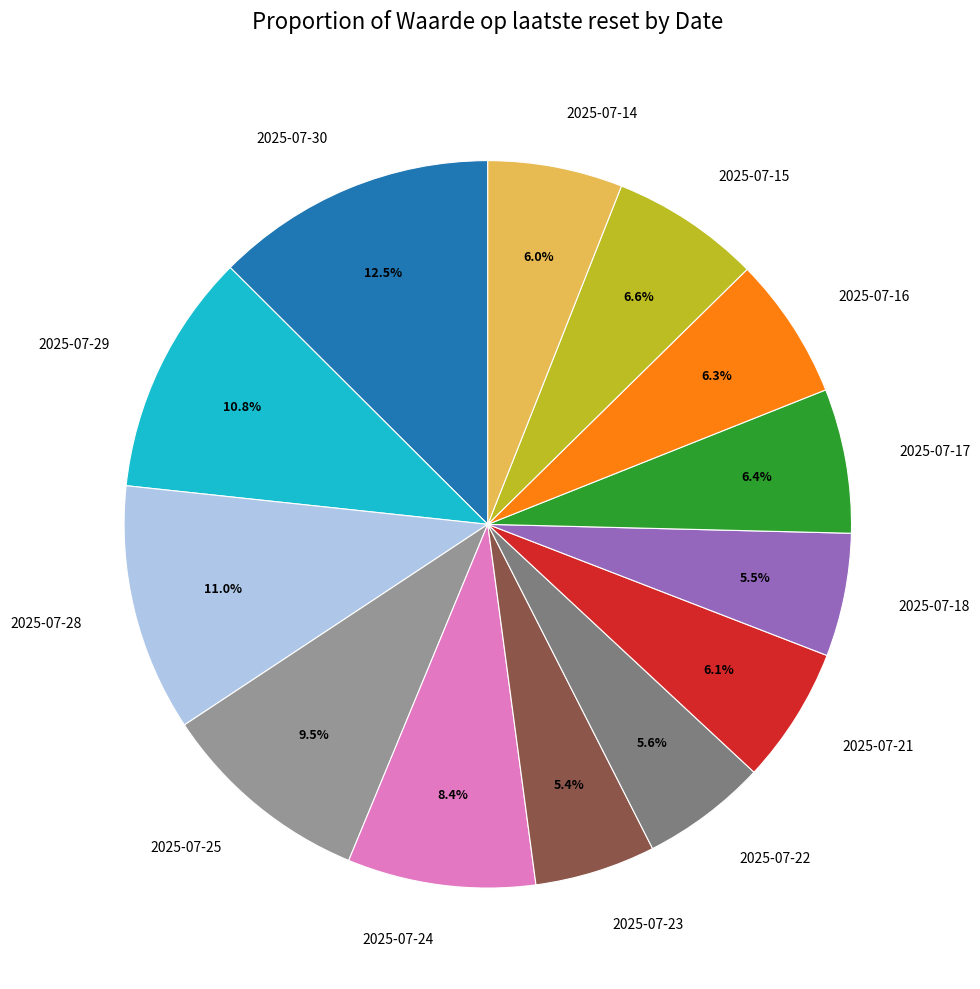

To the nearest percent, what percentage of the pie is 2025-07-21?

6%